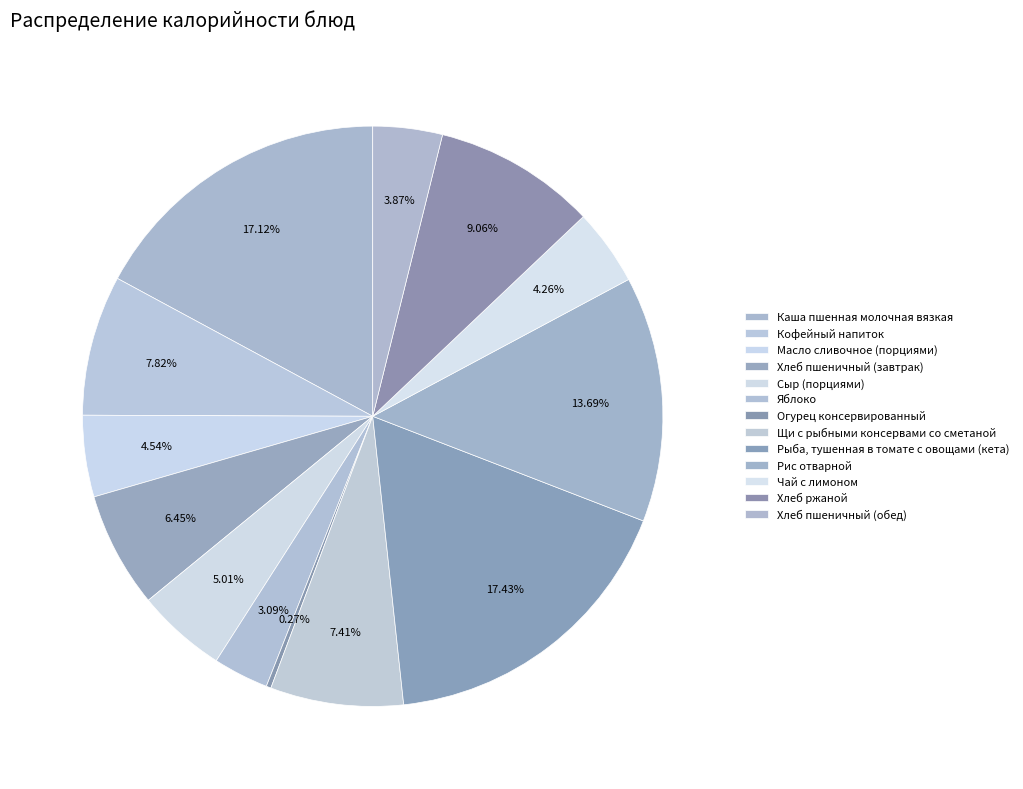

How many segments does this pie chart have?

13